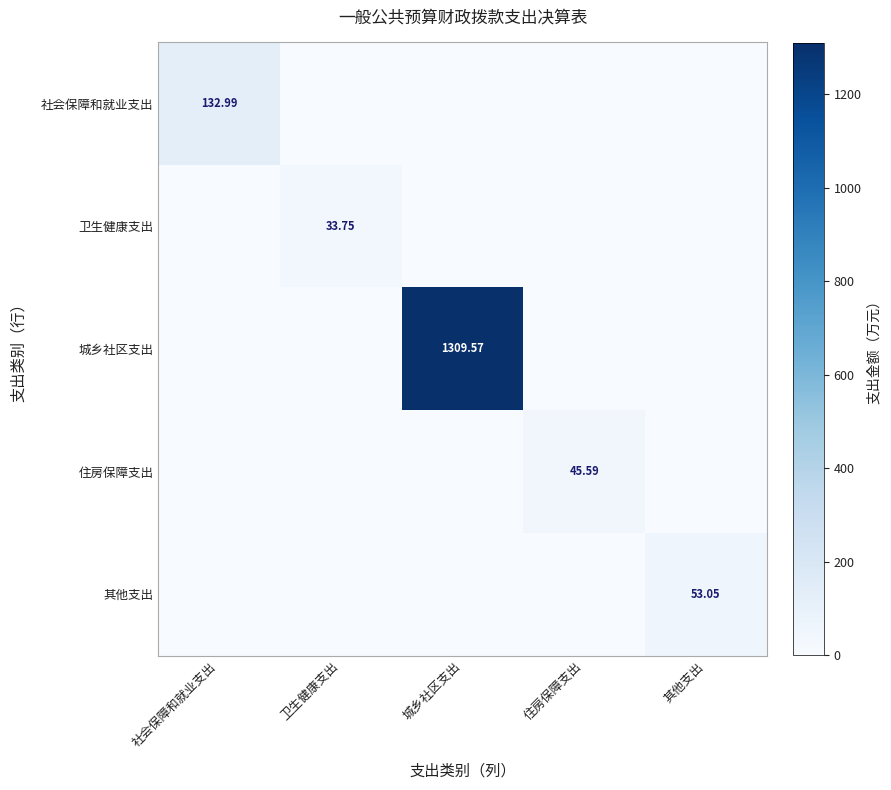

What is the sum of all 城乡社区支出 values?

1309.6